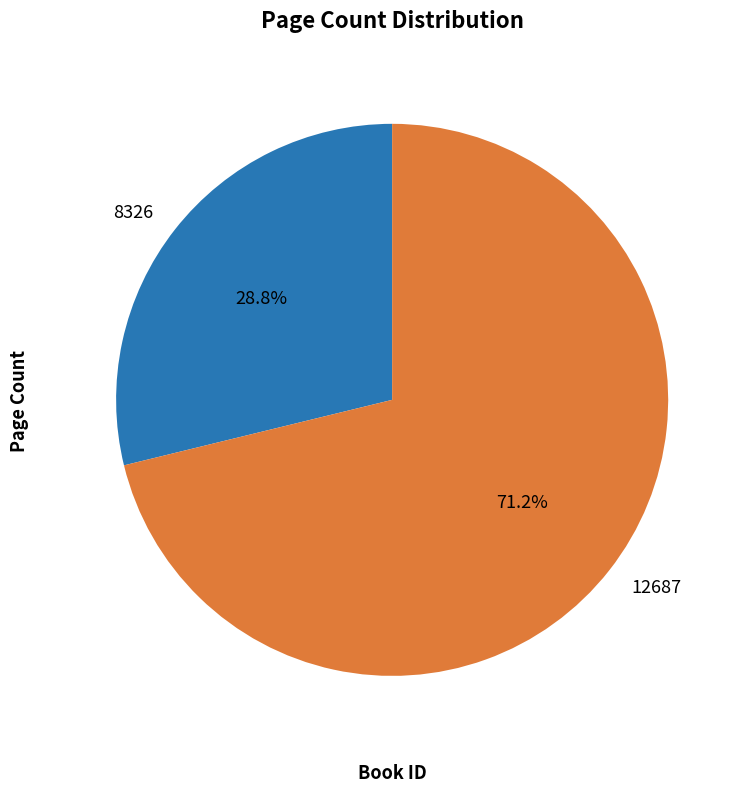

How many slices are in this pie chart?

2